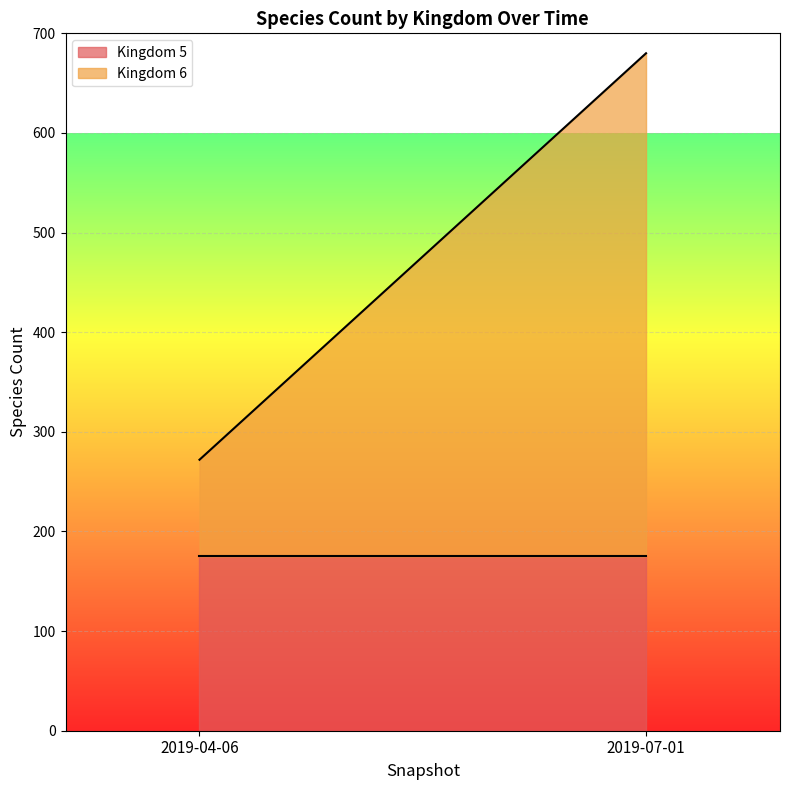

Is it true that Kingdom 5 equals 266 at 2019-04-06?

False